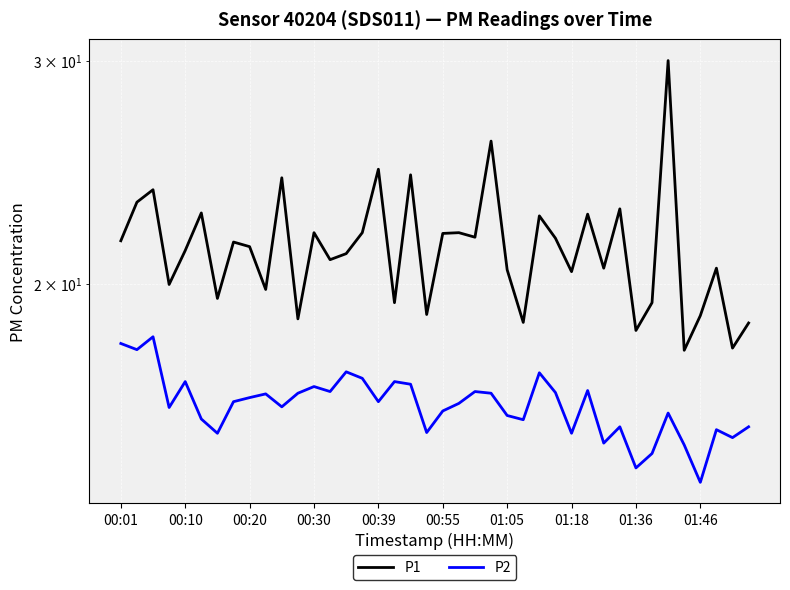

What is the maximum value for P1?

30.0